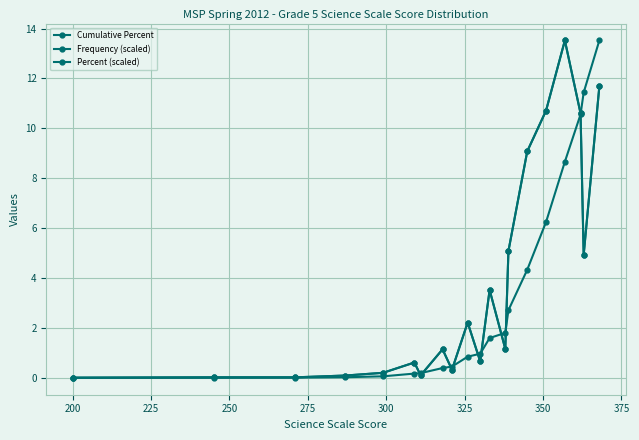

At how many categories does at least one series exceed 3?

8